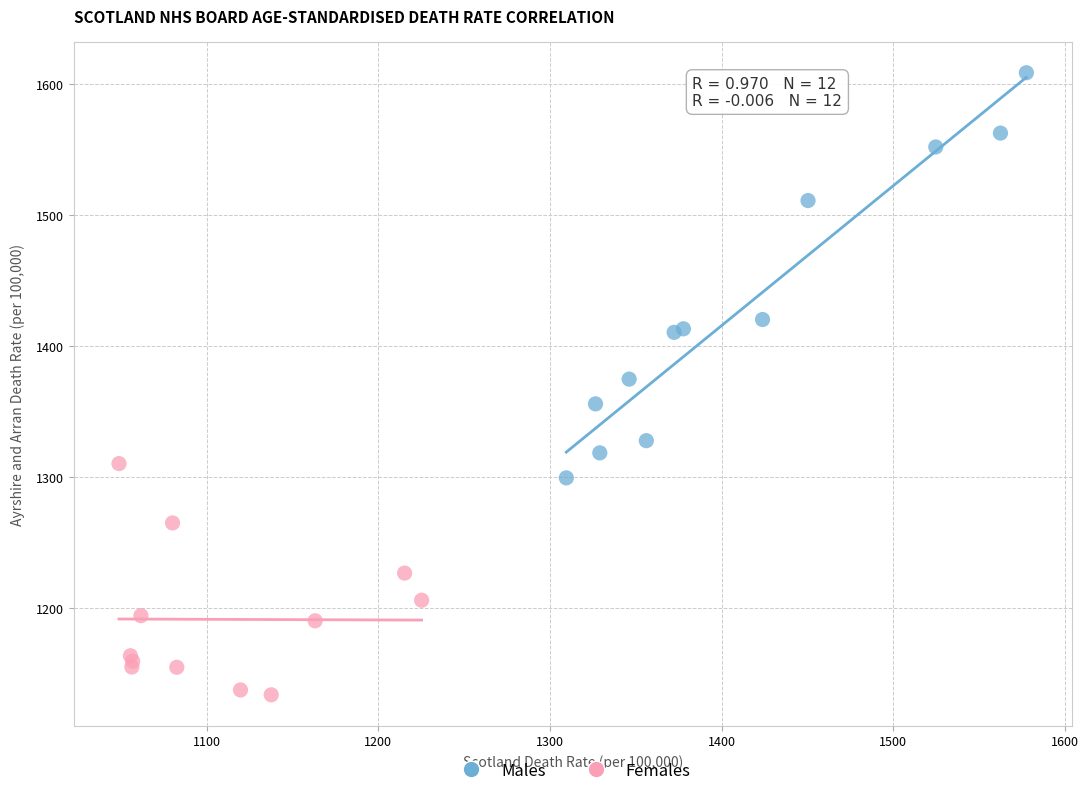

Which series has the widest spread of Y values?

Males